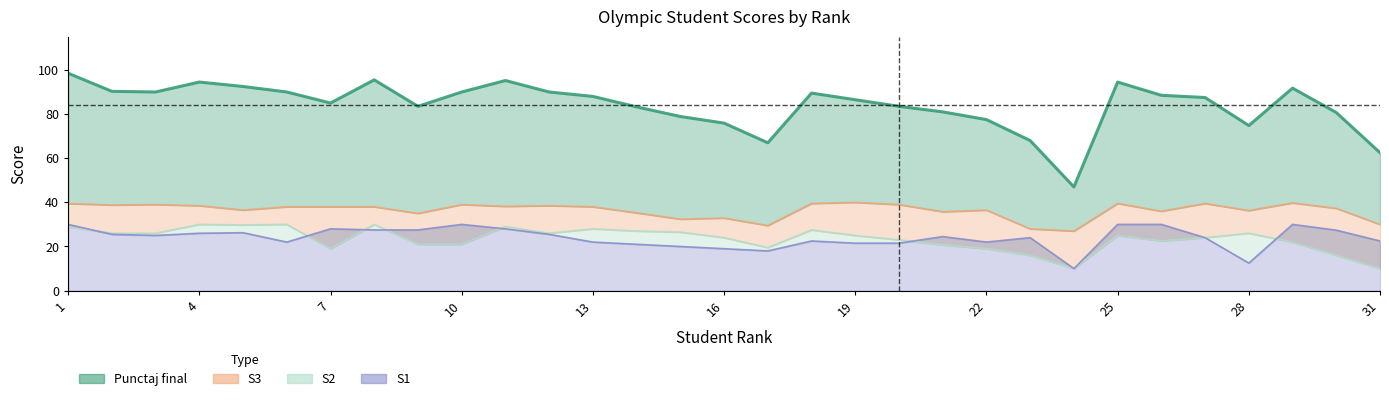

Which has a higher value, 6 or 5?

5